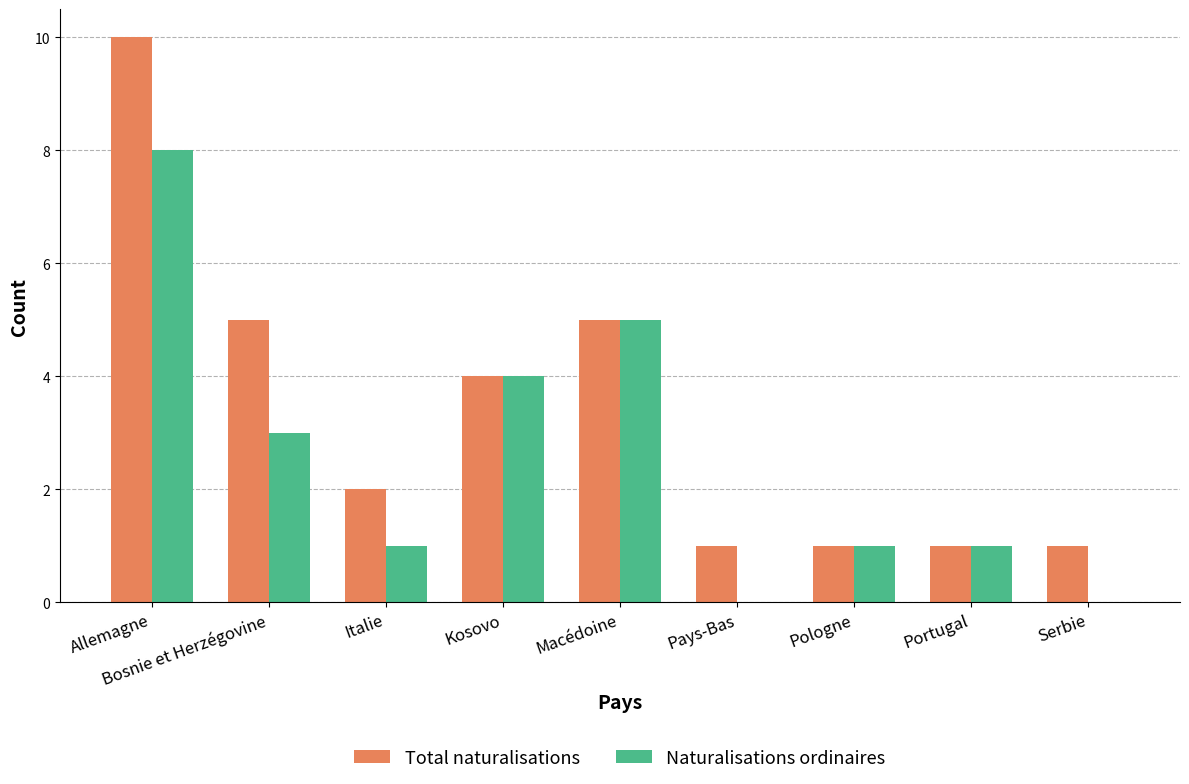

Between Italie and Pologne, which series saw the biggest shift?

Total naturalisations